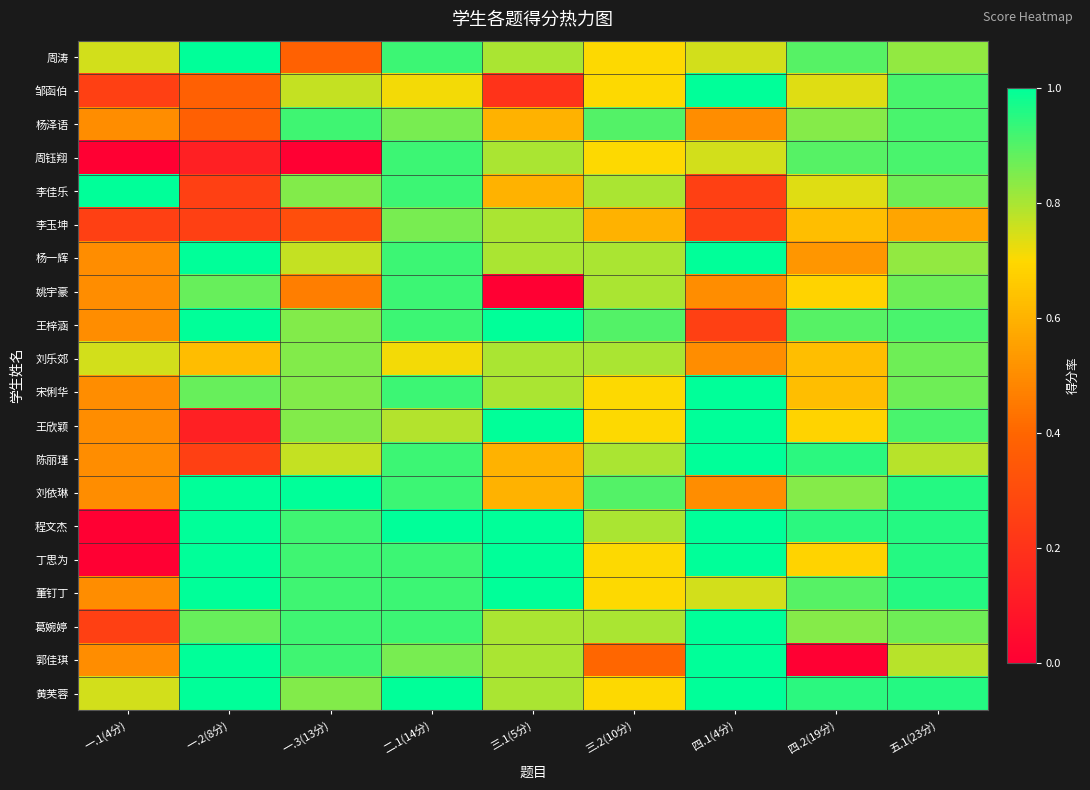

Reading left to right, what are all the values shown in this chart?

周涛: 一.1(4分)=0.8	一.2(8分)=1.0	一.3(13分)=0.4	二.1(14分)=0.9	三.1(5分)=0.8	三.2(10分)=0.7	四.1(4分)=0.8	四.2(19分)=0.9	五.1(23分)=0.8
邹函伯: 一.1(4分)=0.2	一.2(8分)=0.4	一.3(13分)=0.8	二.1(14分)=0.7	三.1(5分)=0.2	三.2(10分)=0.7	四.1(4分)=1.0	四.2(19分)=0.7	五.1(23分)=0.9
杨泽语: 一.1(4分)=0.5	一.2(8分)=0.4	一.3(13分)=0.9	二.1(14分)=0.9	三.1(5分)=0.6	三.2(10分)=0.9	四.1(4分)=0.5	四.2(19分)=0.8	五.1(23分)=0.9
周钰翔: 一.1(4分)=0.0	一.2(8分)=0.1	一.3(13分)=0.0	二.1(14分)=0.9	三.1(5分)=0.8	三.2(10分)=0.7	四.1(4分)=0.8	四.2(19分)=0.9	五.1(23分)=0.9
李佳乐: 一.1(4分)=1.0	一.2(8分)=0.2	一.3(13分)=0.8	二.1(14分)=0.9	三.1(5分)=0.6	三.2(10分)=0.8	四.1(4分)=0.2	四.2(19分)=0.7	五.1(23分)=0.9
李玉坤: 一.1(4分)=0.2	一.2(8分)=0.2	一.3(13分)=0.3	二.1(14分)=0.9	三.1(5分)=0.8	三.2(10分)=0.6	四.1(4分)=0.2	四.2(19分)=0.6	五.1(23分)=0.6
杨一辉: 一.1(4分)=0.5	一.2(8分)=1.0	一.3(13分)=0.8	二.1(14分)=0.9	三.1(5分)=0.8	三.2(10分)=0.8	四.1(4分)=1.0	四.2(19分)=0.5	五.1(23分)=0.8
姚宇豪: 一.1(4分)=0.5	一.2(8分)=0.9	一.3(13分)=0.5	二.1(14分)=0.9	三.1(5分)=0.0	三.2(10分)=0.8	四.1(4分)=0.5	四.2(19分)=0.7	五.1(23分)=0.9
王梓涵: 一.1(4分)=0.5	一.2(8分)=1.0	一.3(13分)=0.8	二.1(14分)=0.9	三.1(5分)=1.0	三.2(10分)=0.9	四.1(4分)=0.2	四.2(19分)=0.9	五.1(23分)=0.9
刘乐郊: 一.1(4分)=0.8	一.2(8分)=0.6	一.3(13分)=0.8	二.1(14分)=0.7	三.1(5分)=0.8	三.2(10分)=0.8	四.1(4分)=0.5	四.2(19分)=0.6	五.1(23分)=0.9
宋俐华: 一.1(4分)=0.5	一.2(8分)=0.9	一.3(13分)=0.8	二.1(14分)=0.9	三.1(5分)=0.8	三.2(10分)=0.7	四.1(4分)=1.0	四.2(19分)=0.6	五.1(23分)=0.9
王欣颖: 一.1(4分)=0.5	一.2(8分)=0.1	一.3(13分)=0.8	二.1(14分)=0.8	三.1(5分)=1.0	三.2(10分)=0.7	四.1(4分)=1.0	四.2(19分)=0.7	五.1(23分)=0.9
陈丽瑾: 一.1(4分)=0.5	一.2(8分)=0.2	一.3(13分)=0.8	二.1(14分)=0.9	三.1(5分)=0.6	三.2(10分)=0.8	四.1(4分)=1.0	四.2(19分)=0.9	五.1(23分)=0.8
刘依琳: 一.1(4分)=0.5	一.2(8分)=1.0	一.3(13分)=1.0	二.1(14分)=0.9	三.1(5分)=0.6	三.2(10分)=0.9	四.1(4分)=0.5	四.2(19分)=0.8	五.1(23分)=1.0
程文杰: 一.1(4分)=0.0	一.2(8分)=1.0	一.3(13分)=0.9	二.1(14分)=1.0	三.1(5分)=1.0	三.2(10分)=0.8	四.1(4分)=1.0	四.2(19分)=0.9	五.1(23分)=1.0
丁思为: 一.1(4分)=0.0	一.2(8分)=1.0	一.3(13分)=0.9	二.1(14分)=0.9	三.1(5分)=1.0	三.2(10分)=0.7	四.1(4分)=1.0	四.2(19分)=0.7	五.1(23分)=1.0
董钉丁: 一.1(4分)=0.5	一.2(8分)=1.0	一.3(13分)=0.9	二.1(14分)=0.9	三.1(5分)=1.0	三.2(10分)=0.7	四.1(4分)=0.8	四.2(19分)=0.9	五.1(23分)=1.0
葛婉婷: 一.1(4分)=0.2	一.2(8分)=0.9	一.3(13分)=0.9	二.1(14分)=0.9	三.1(5分)=0.8	三.2(10分)=0.8	四.1(4分)=1.0	四.2(19分)=0.8	五.1(23分)=0.9
郭佳琪: 一.1(4分)=0.5	一.2(8分)=1.0	一.3(13分)=0.9	二.1(14分)=0.9	三.1(5分)=0.8	三.2(10分)=0.4	四.1(4分)=1.0	四.2(19分)=0.0	五.1(23分)=0.8
黄芙蓉: 一.1(4分)=0.8	一.2(8分)=1.0	一.3(13分)=0.8	二.1(14分)=1.0	三.1(5分)=0.8	三.2(10分)=0.7	四.1(4分)=1.0	四.2(19分)=0.9	五.1(23分)=1.0